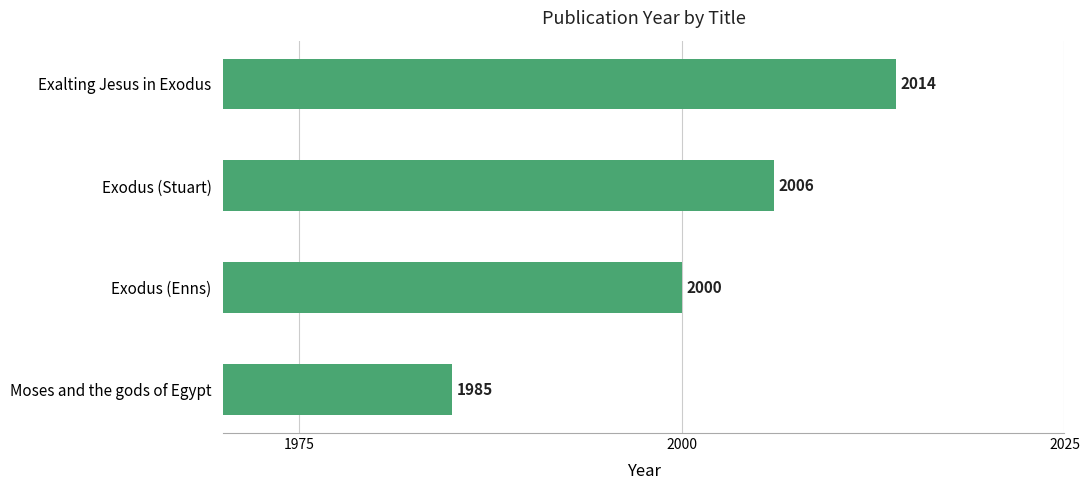

Are the bars horizontal?

Yes